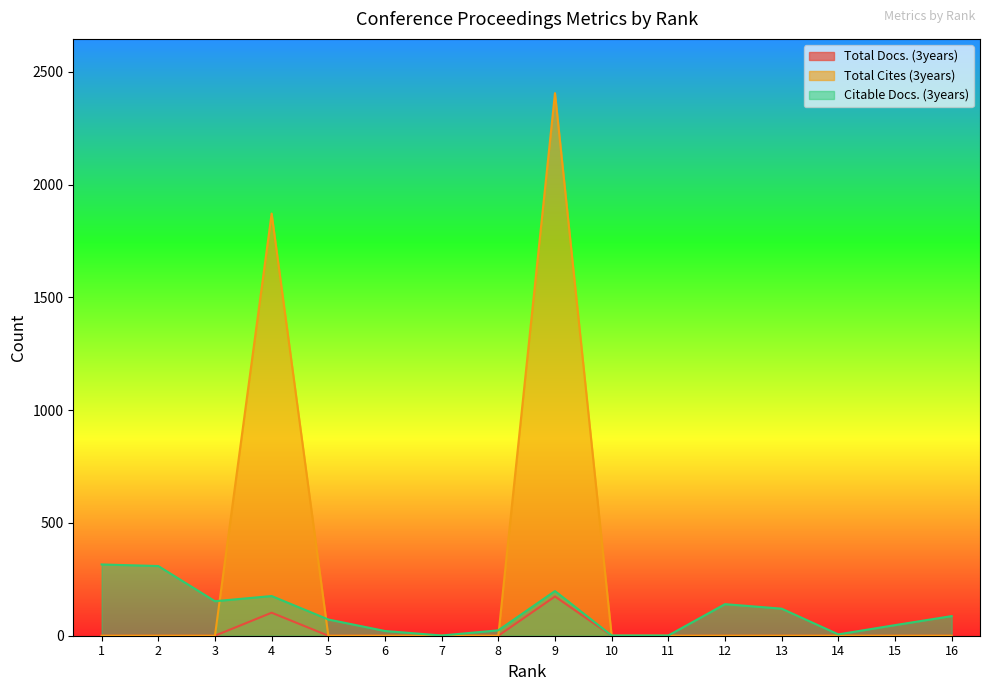

The value of Total Docs. (3years) at 3 is -109. True or false?

False